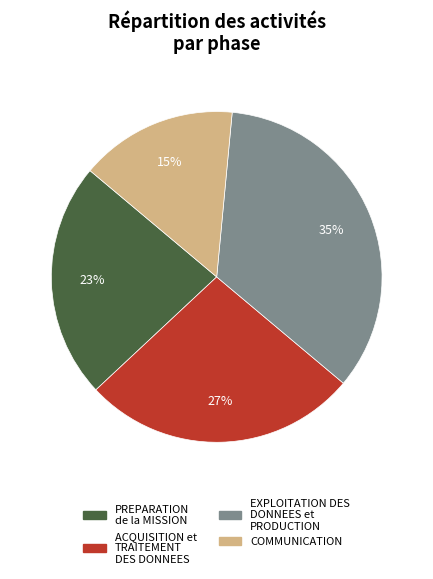

To the nearest percent, what percentage of the pie is ACQUISITION et TRAITEMENT DES DONNEES?

27%